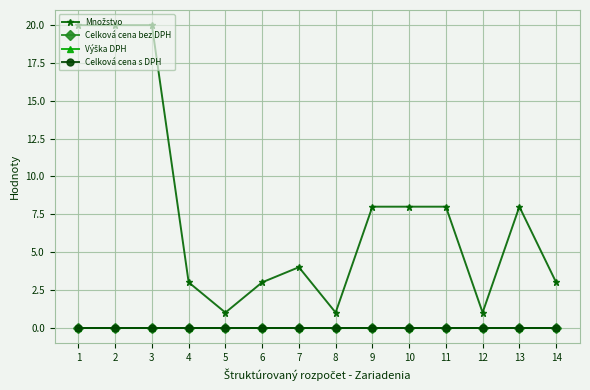

What is the total value across all series at 10?

8